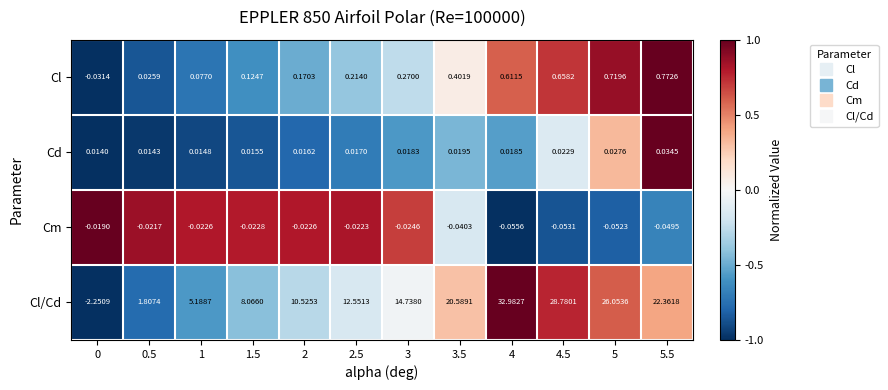

Rank the series at 3 from lowest to highest value.

Cm, Cd, Cl, Cl/Cd